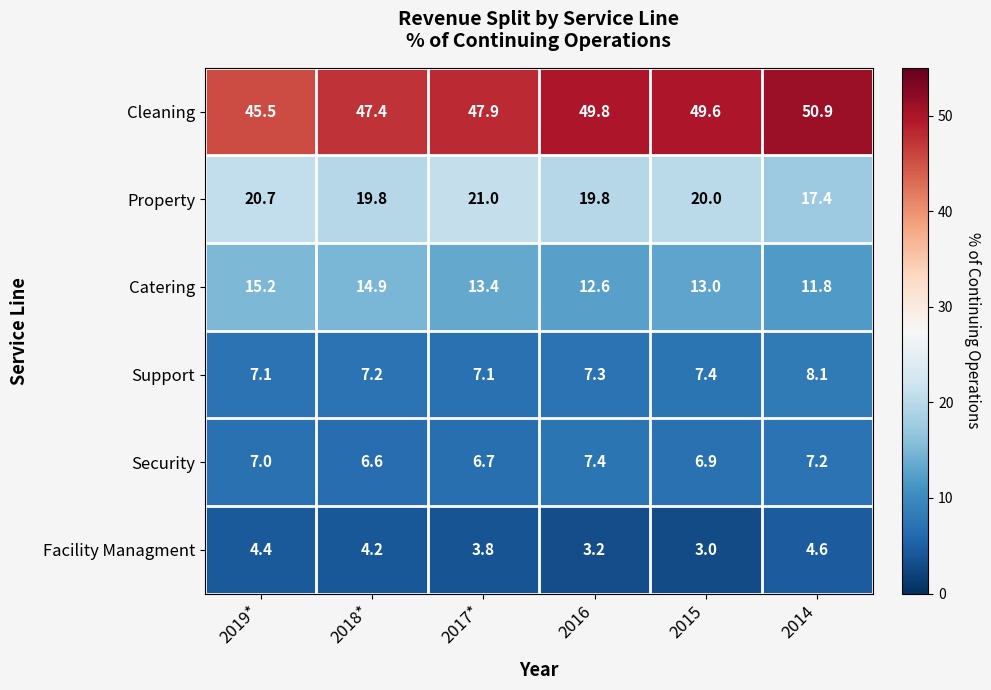

Is it true that Facility Managment equals 3.0 at 2015?

True